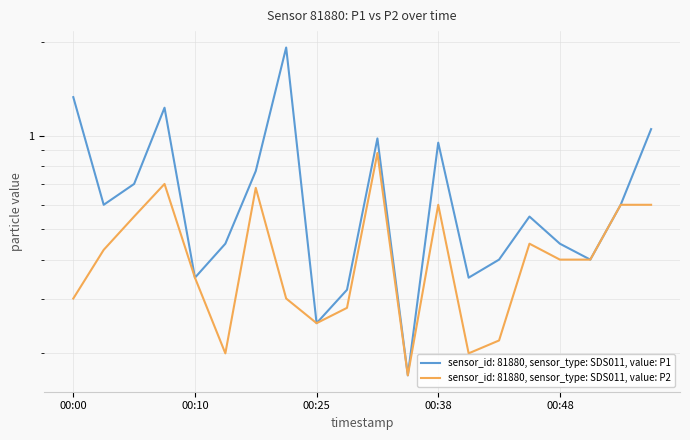

True or false: P1 and P2 cross at least once.

False